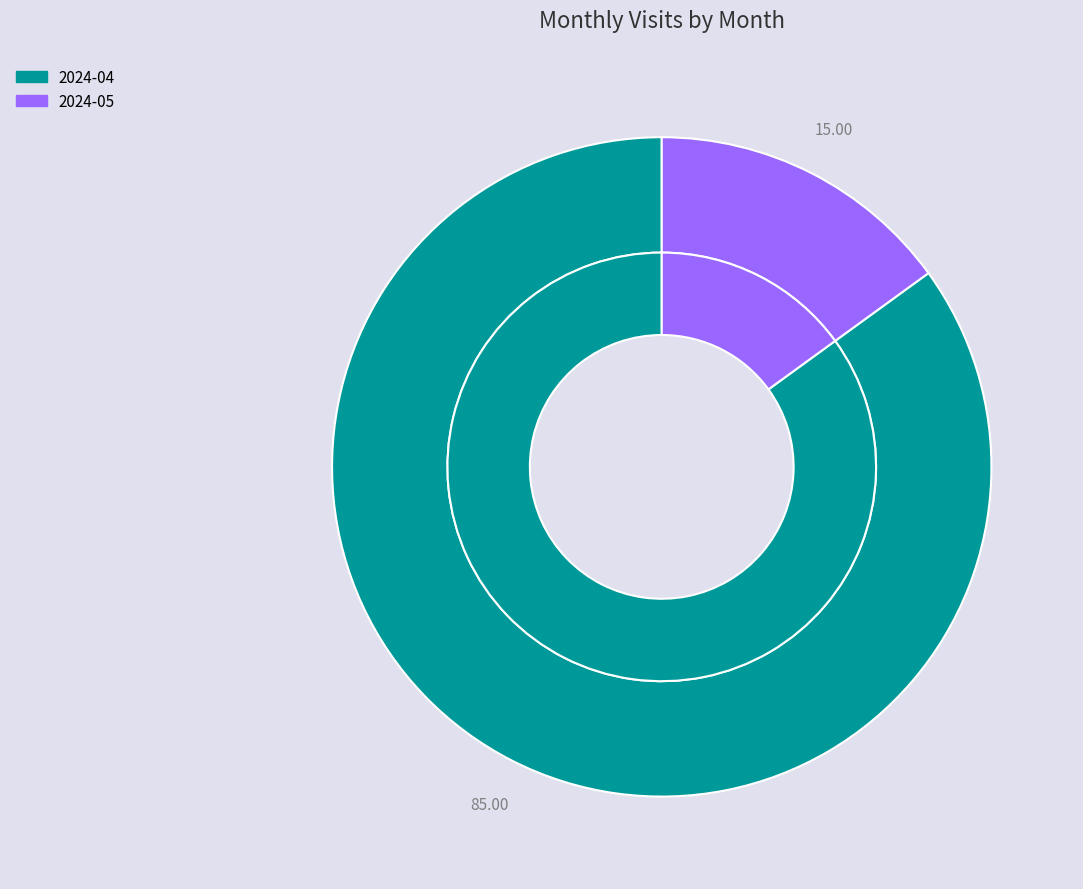

Rank the categories by value from lowest to highest.

2024-05, 2024-04